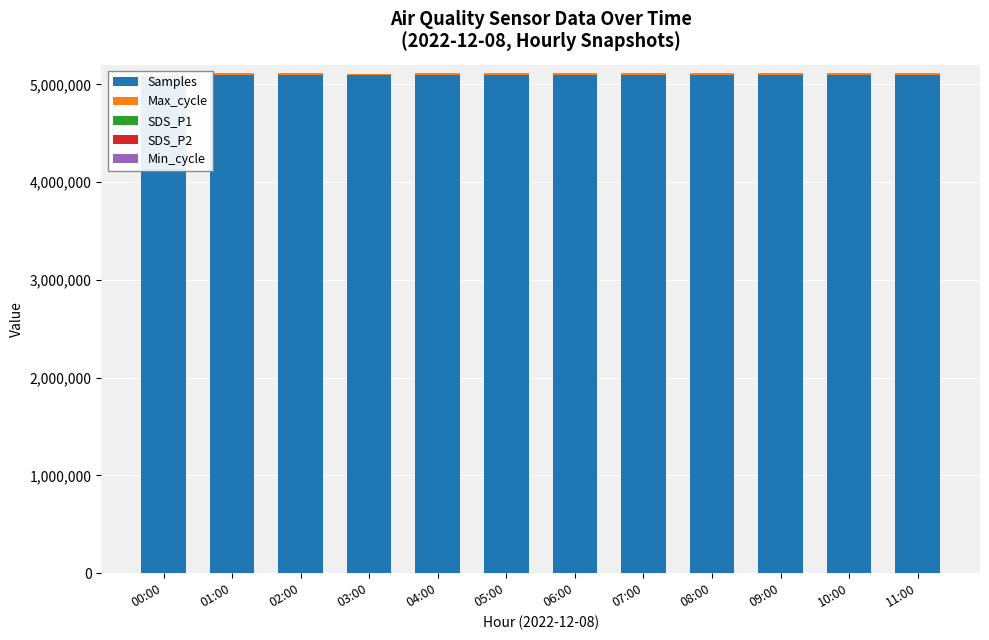

Which series has the largest range (max minus min)?

Samples